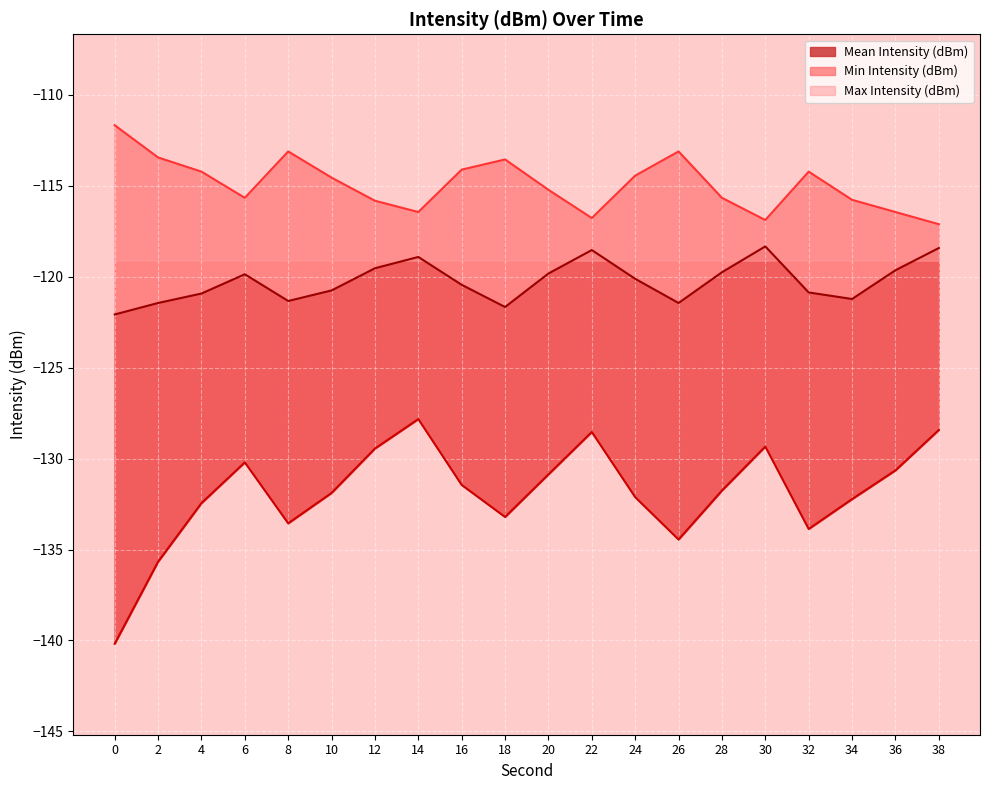

At which label does Min Intensity (dBm) first exceed -131?

6